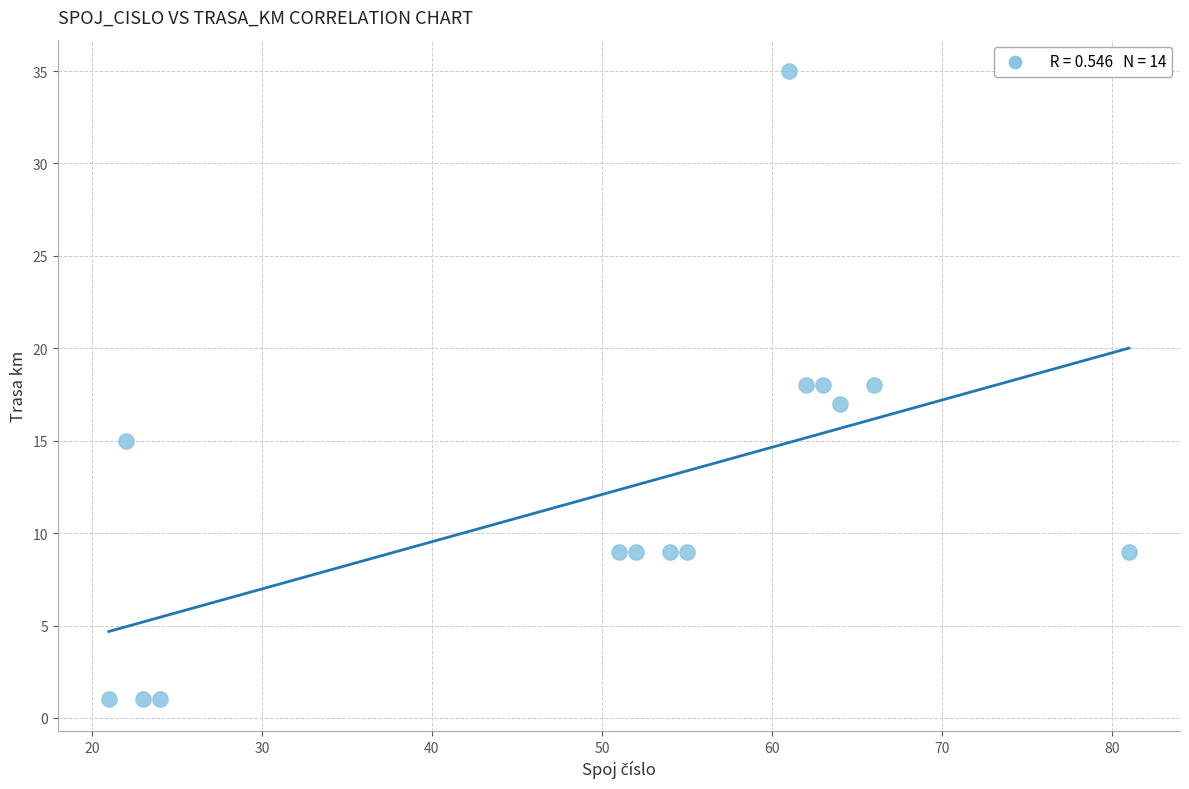

What is the range of Y values (max minus min)?

34